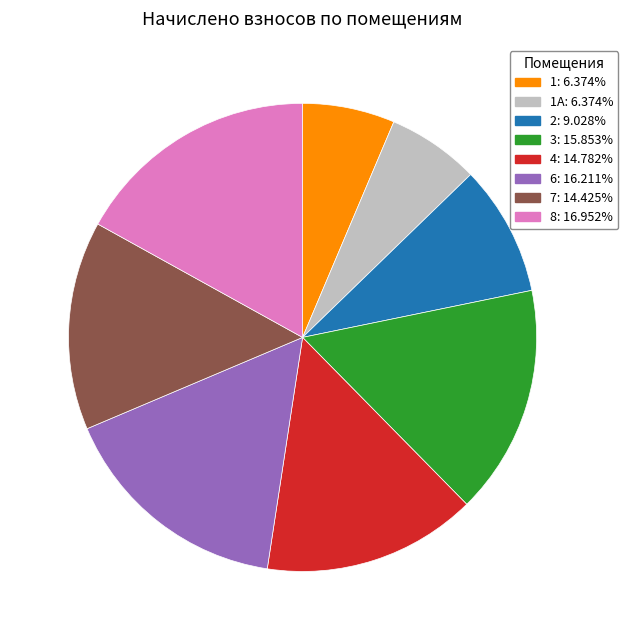

Is there any slice that represents more than half of the pie?

No